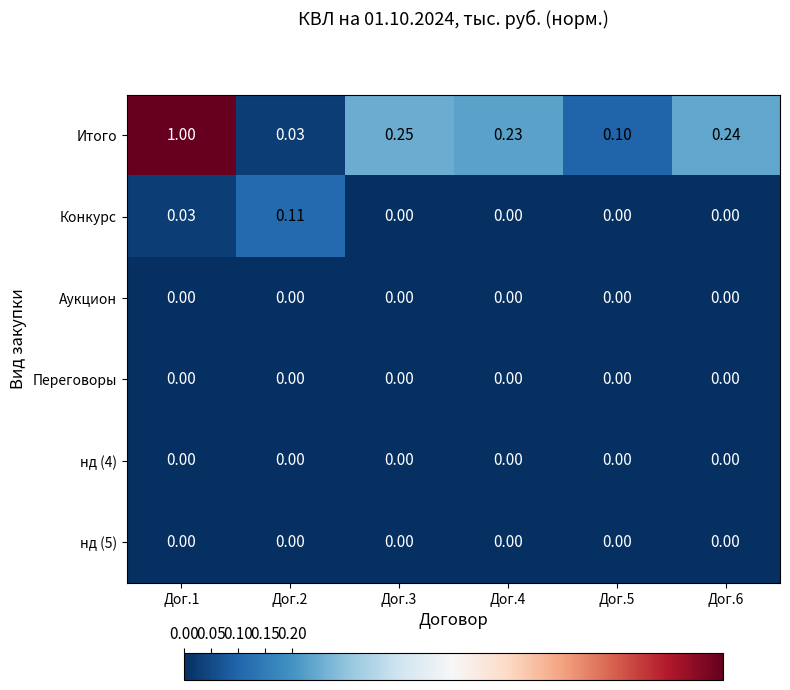

Which series has the widest spread of values?

Итого